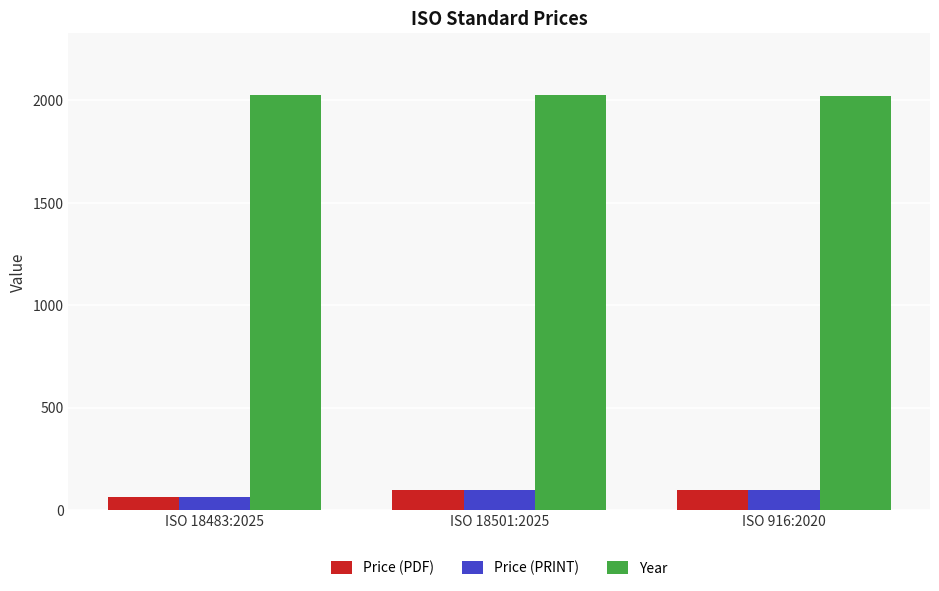

What is the label of the 3rd bar from the left?

ISO 916:2020